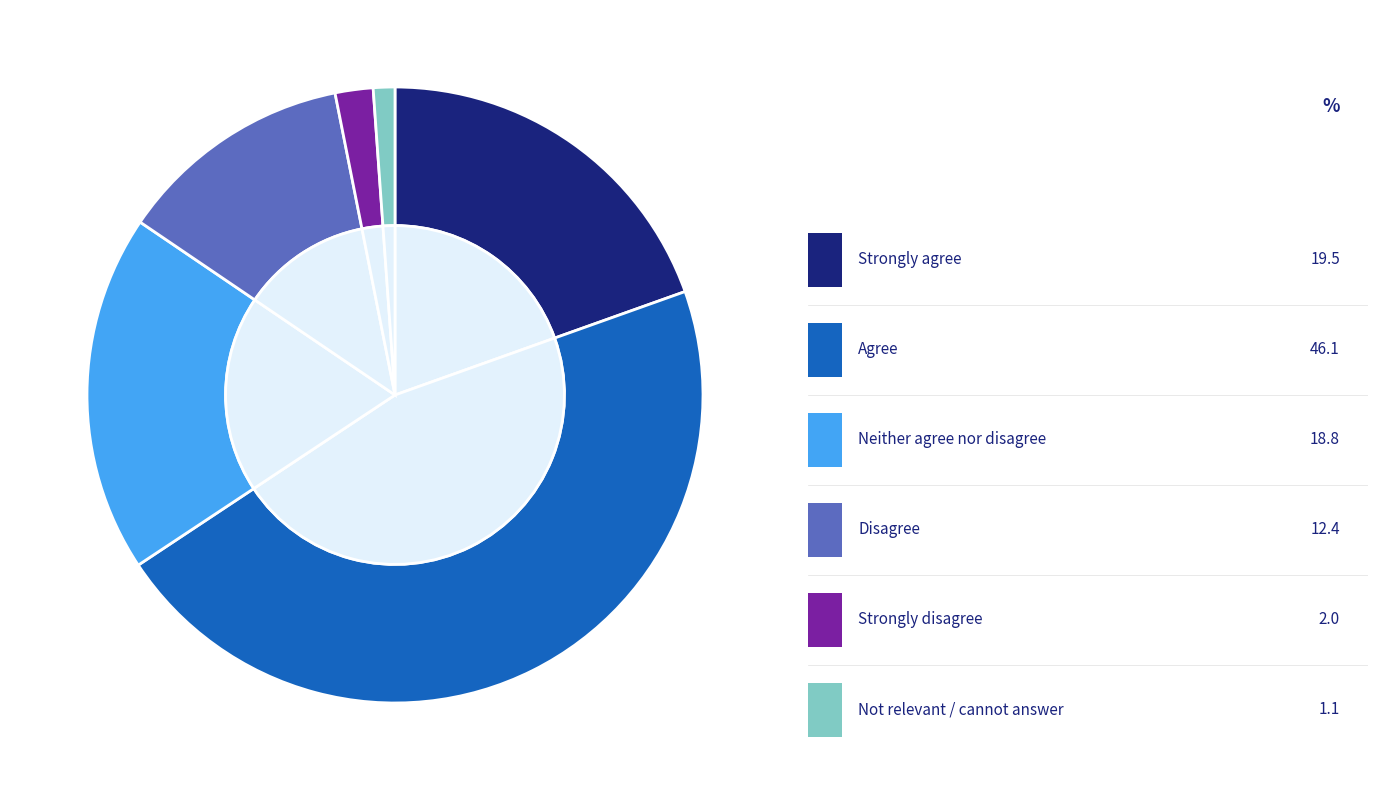

Rank the categories by value from highest to lowest.

Agree, Strongly agree, Neither agree nor disagree, Disagree, Strongly disagree, Not relevant / cannot answer